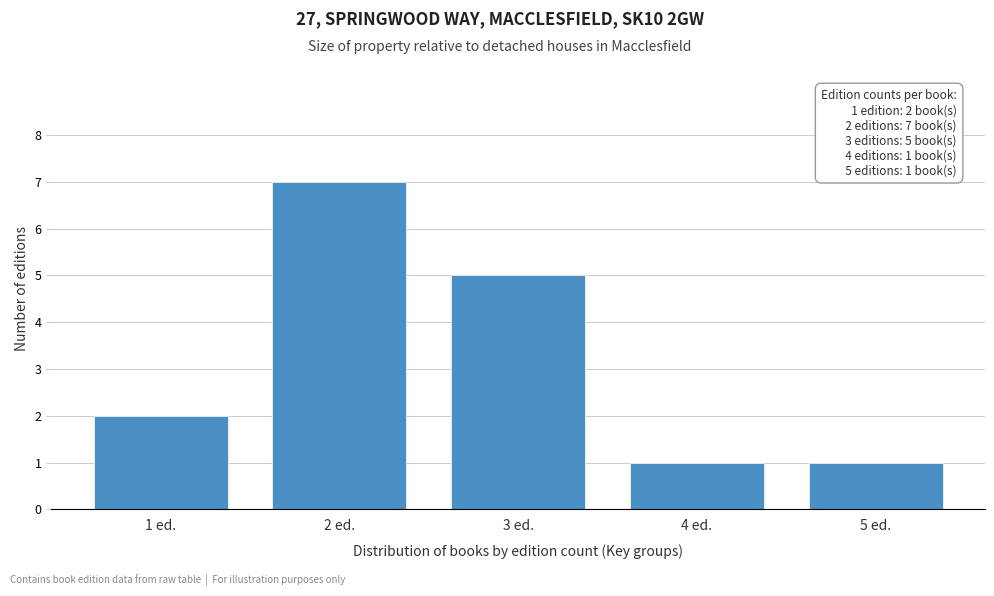

Reading left to right, list all the values displayed in this chart.

2	7	5	1	1